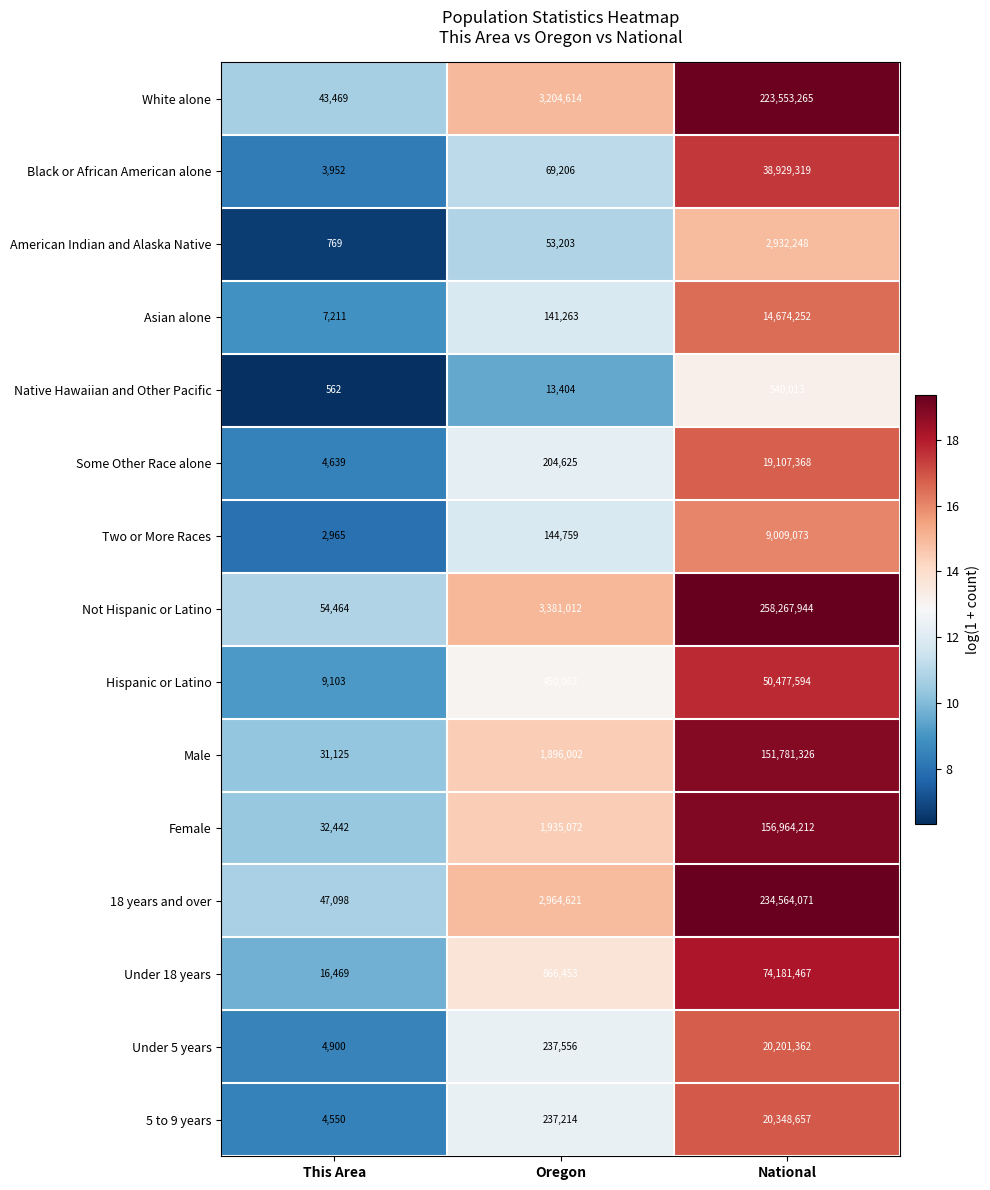

What is the greatest value displayed?

258267944